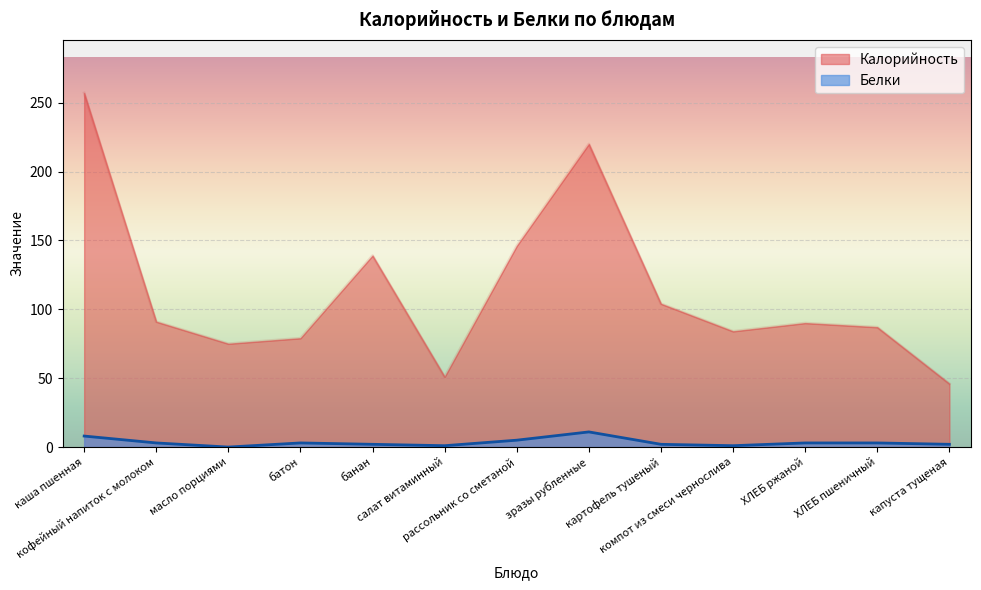

Rank the categories by Калорийность value from highest to lowest.

каша пшенная, зразы рубленные, рассольник со сметаной, банан, картофель тушеный, кофейный напиток с молоком, ХЛЕБ ржаной, ХЛЕБ пшеничный, компот из смеси чернослива, батон, масло порциями, салат витаминный, капуста тущеная